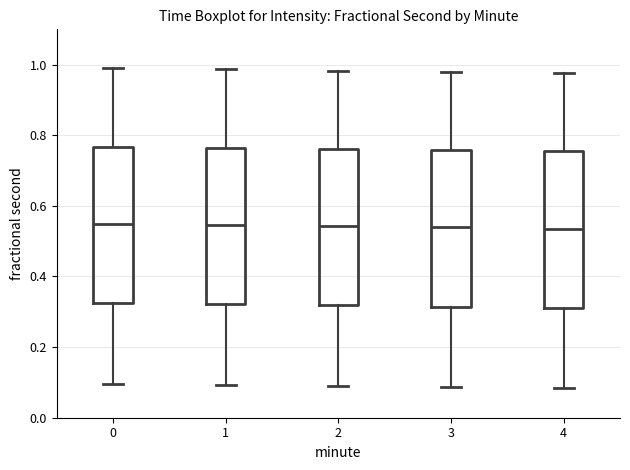

Reading left to right, transcribe this box plot: for each box, give where its median line is, the range the box spans, and where its two whiskers end, as read against the y-axis. The values are not printed on the chart, so give them approximately, as read against the axis.

0: median 0.54, box 0.32 to 0.76, whiskers 0.10 to 0.98
1: median 0.54, box 0.32 to 0.76, whiskers 0.10 to 0.98
2: median 0.54, box 0.32 to 0.76, whiskers 0.10 to 0.98
3: median 0.54, box 0.32 to 0.76, whiskers 0.08 to 0.98
4: median 0.54, box 0.32 to 0.76, whiskers 0.08 to 0.98